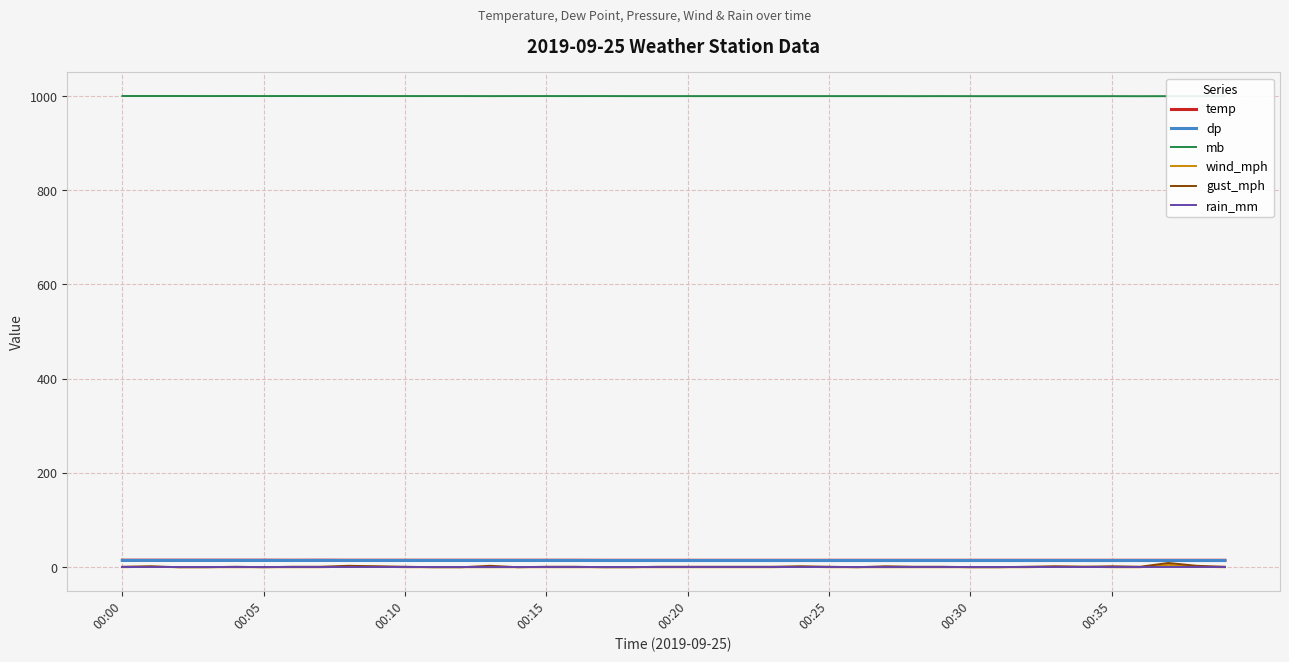

Which series has the largest range (max minus min)?

gust_mph